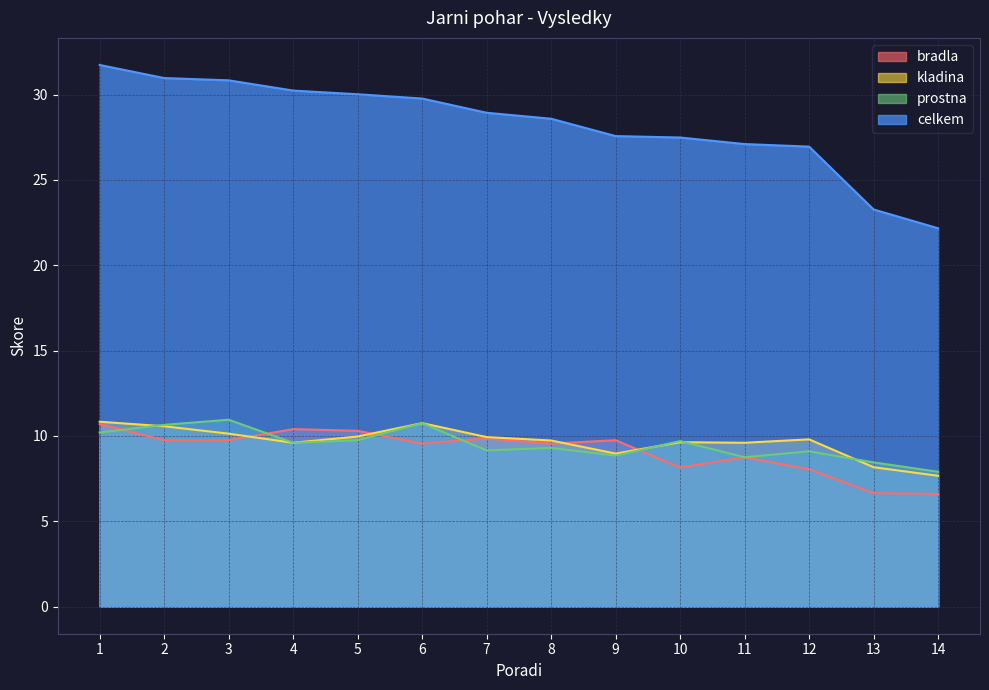

The prostna series shows 10.8 at 6. True or false?

True